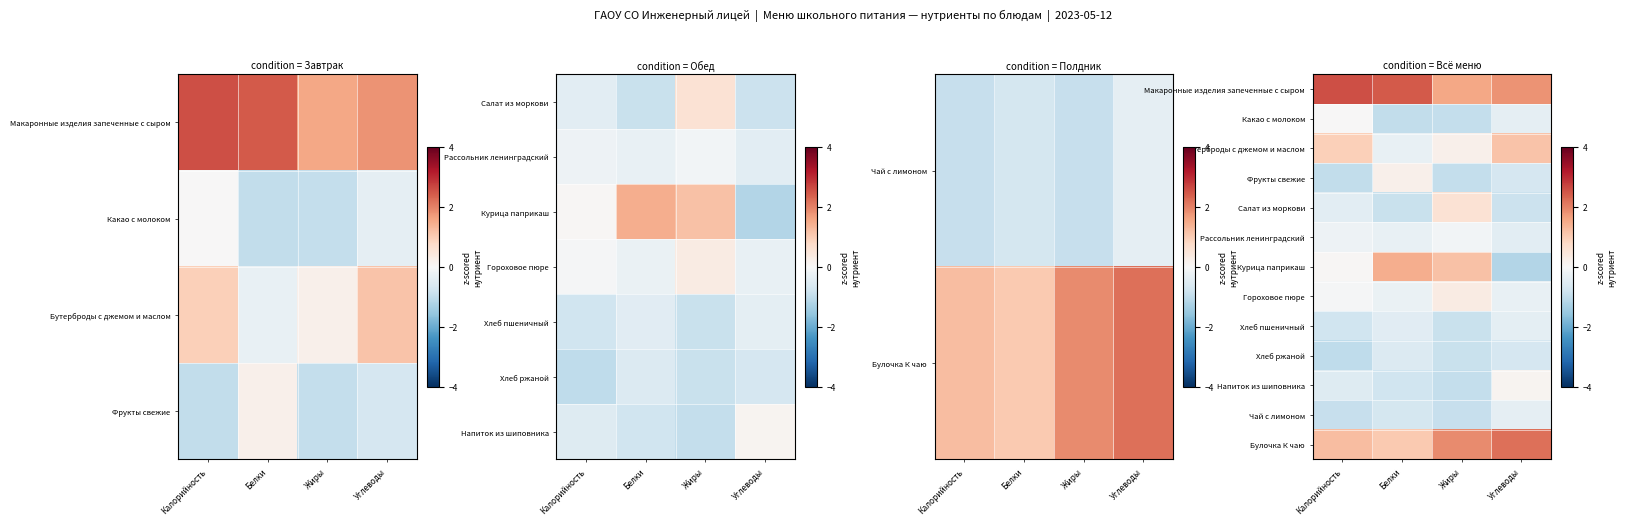

What is the smallest value displayed?

-1.2